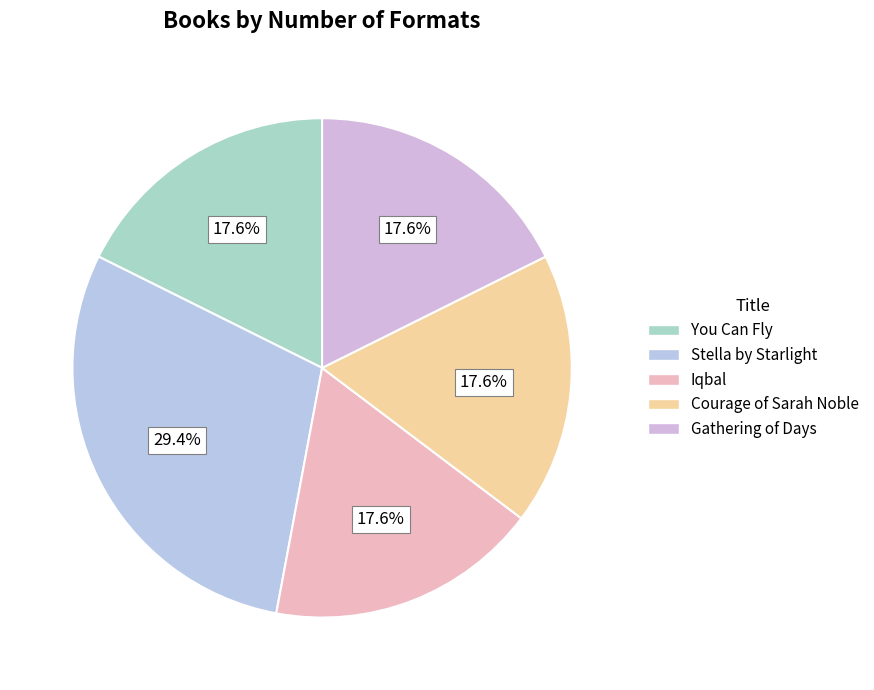

The Gathering of Days slice represents 8% of the pie. True or false?

False